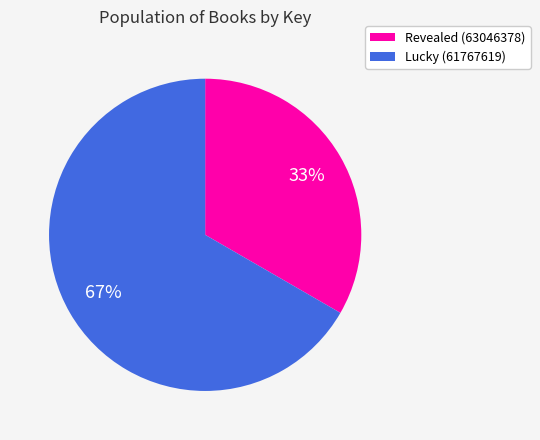

Is it true that Lucky (61767619) is 67% of the pie?

True